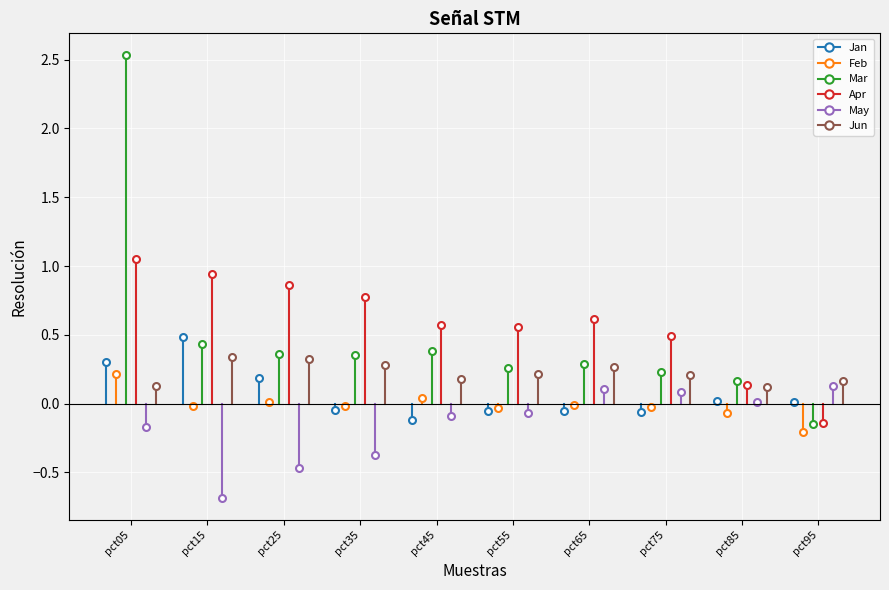

Which series has the largest range (max minus min)?

Mar